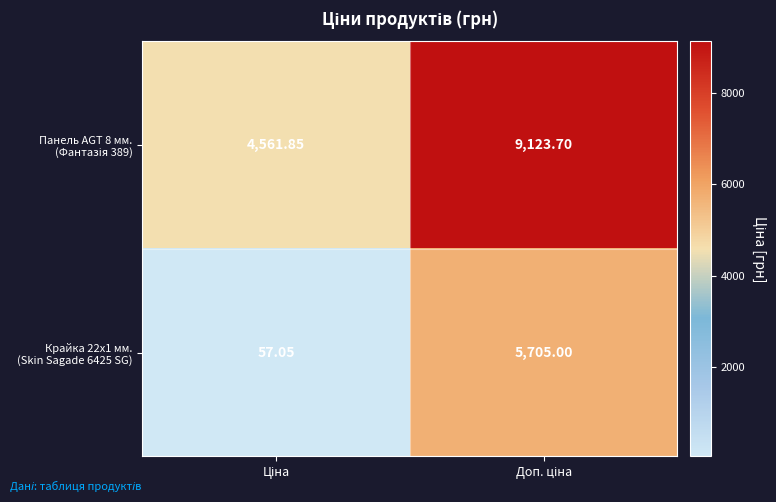

How many categories are shown in the chart?

2